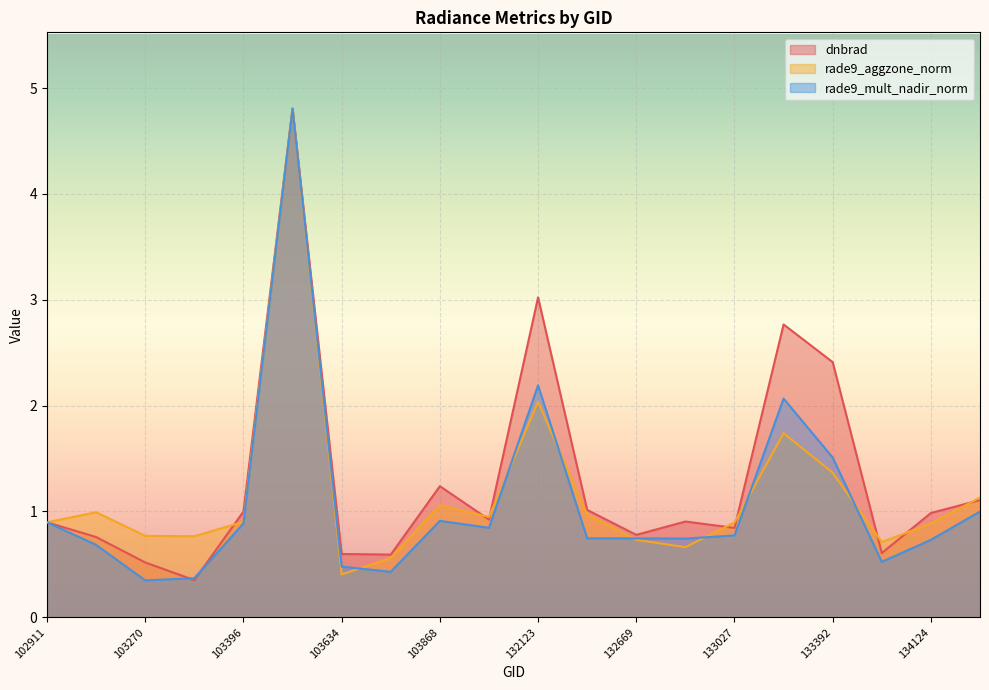

Rank the categories by dnbrad value from lowest to highest.

103278, 103270, 103752, 103634, 133404, 103160, 132669, 133027, 102911, 132847, 104346, 134124, 103396, 132296, 134138, 103868, 133392, 133209, 132123, 103515